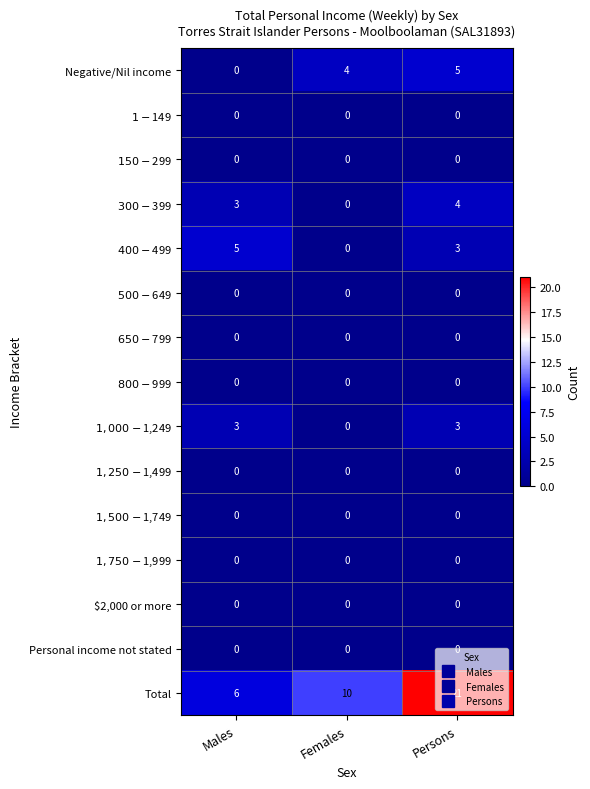

What is the difference between the highest and lowest values at Persons?

21